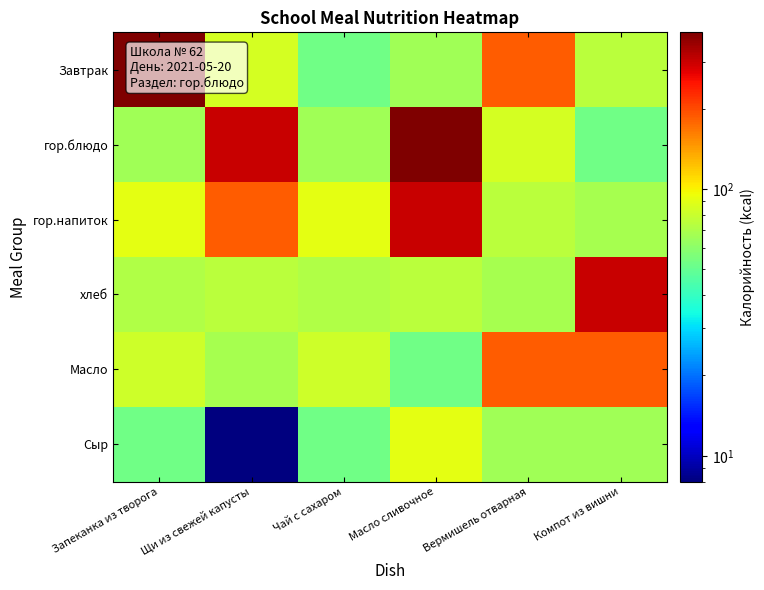

What is the maximum value shown in the chart?

386